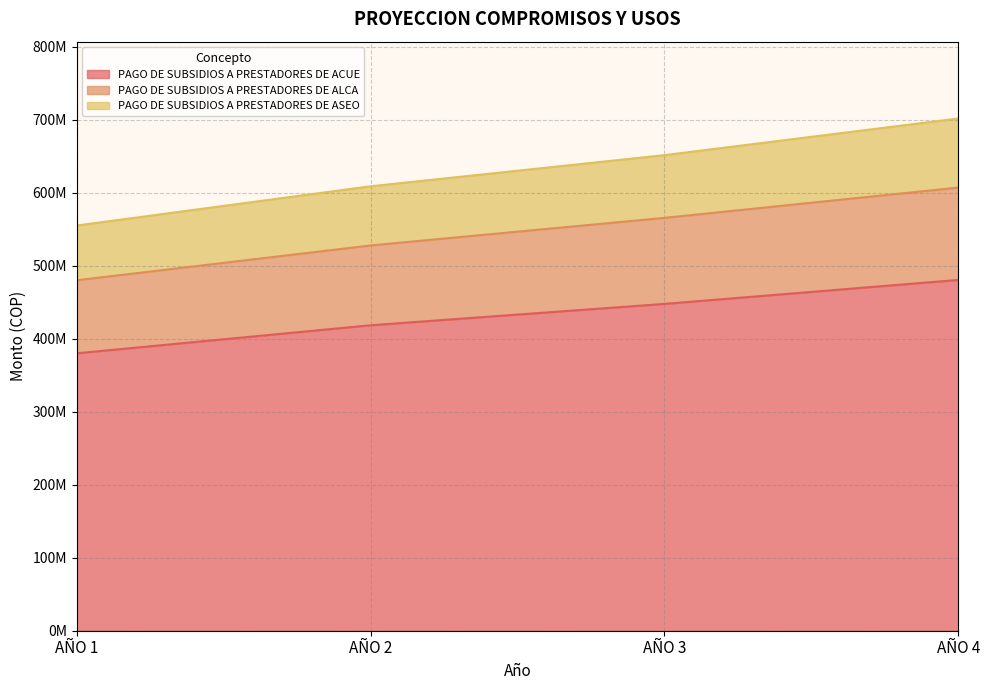

Reading right to left, what are all the values shown in this chart?

PAGO DE SUBSIDIOS A PRESTADORES DE ACUE: AÑO 4=480463273	AÑO 3=447649452	AÑO 2=418376397	AÑO 1=380000000
PAGO DE SUBSIDIOS A PRESTADORES DE ALCA: AÑO 4=606900976	AÑO 3=565451939	AÑO 2=527675449	AÑO 1=480000000
PAGO DE SUBSIDIOS A PRESTADORES DE ASEO: AÑO 4=701550427	AÑO 3=651353182	AÑO 2=608724975	AÑO 1=555000000